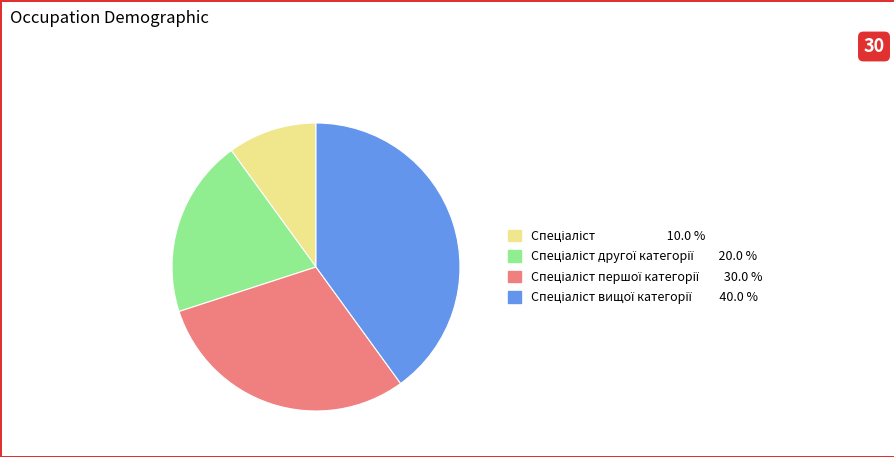

Is there any slice that represents more than half of the pie?

No